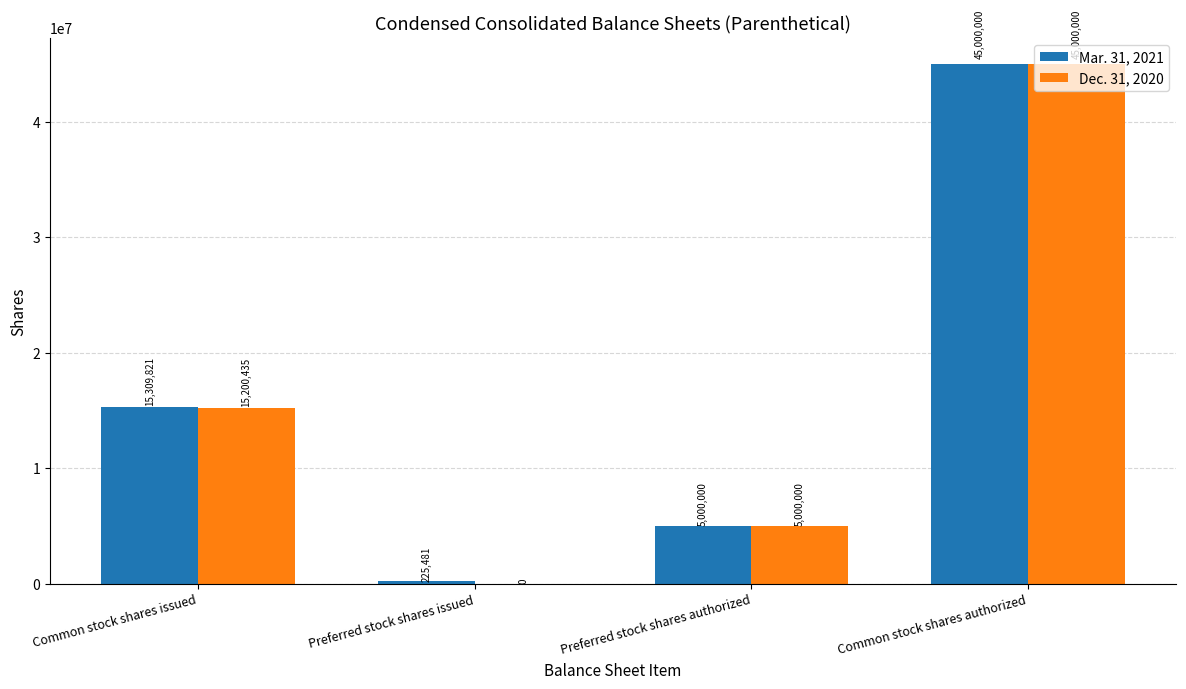

What is the sum of all Dec. 31, 2020 values?

65200435.0